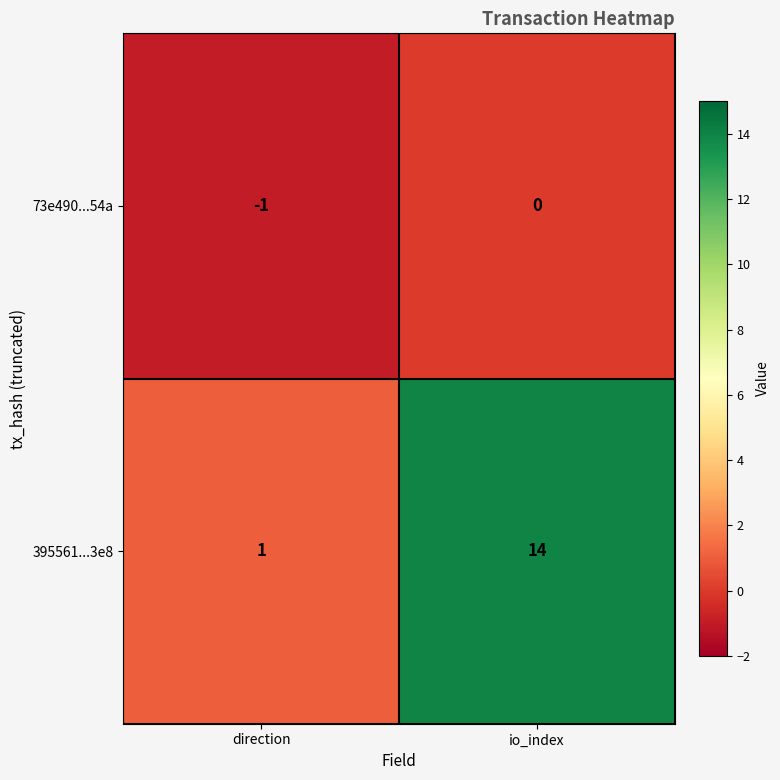

True or false: 395561...3e8 has a value of 1 at direction.

True